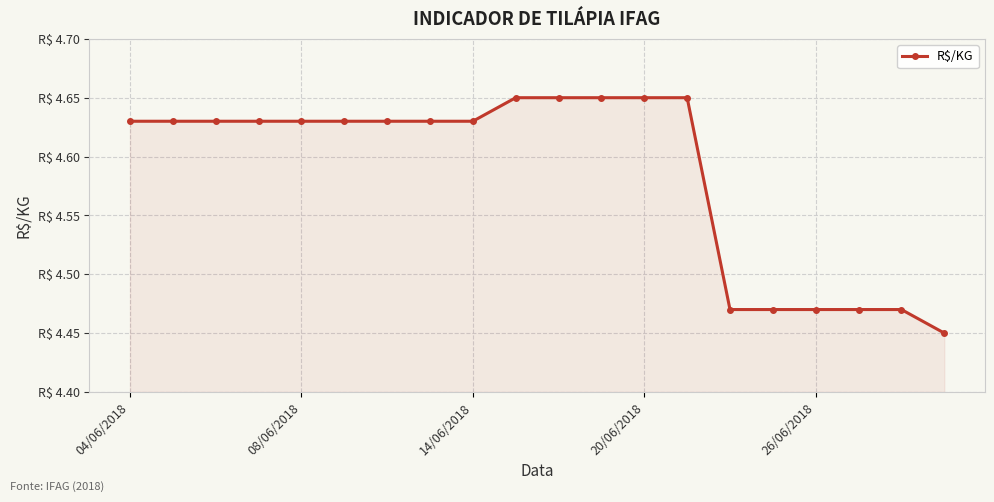

Is this an area chart (filled region under the line)?

Yes